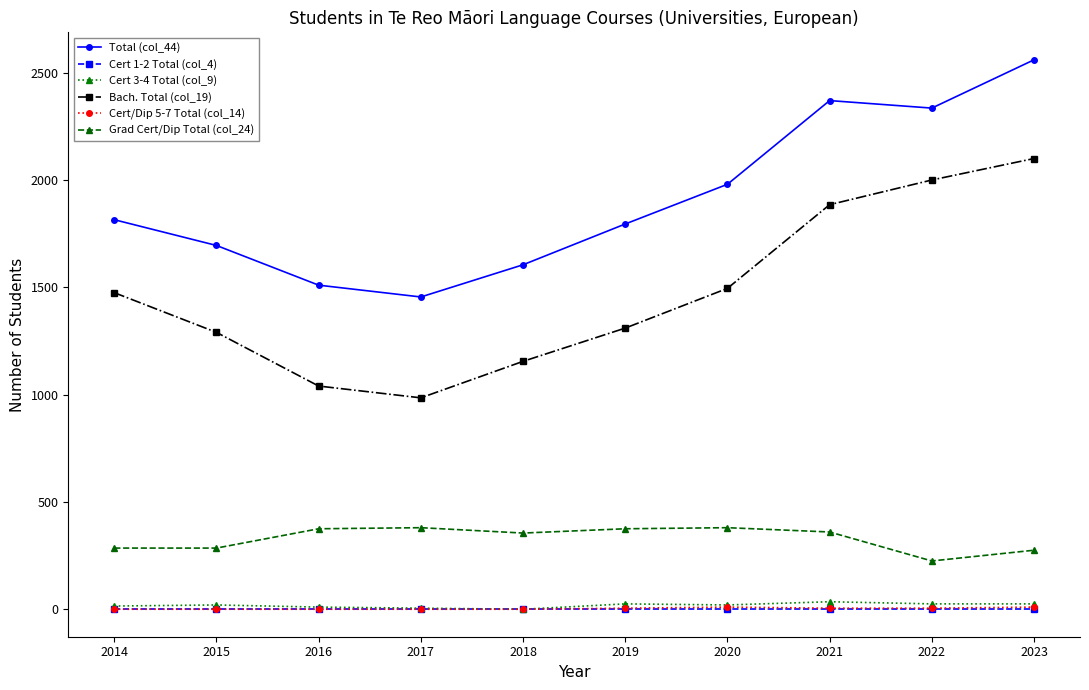

What is the value of the Total (col_44) point at the 2nd from the left?

1695